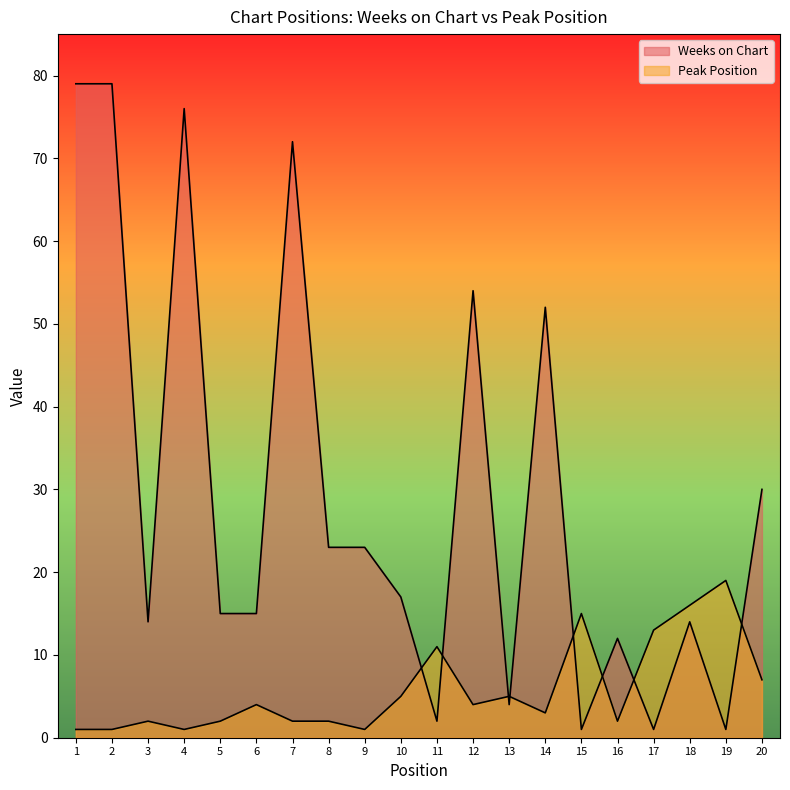

How many data points in Peak Position are above 4?

8